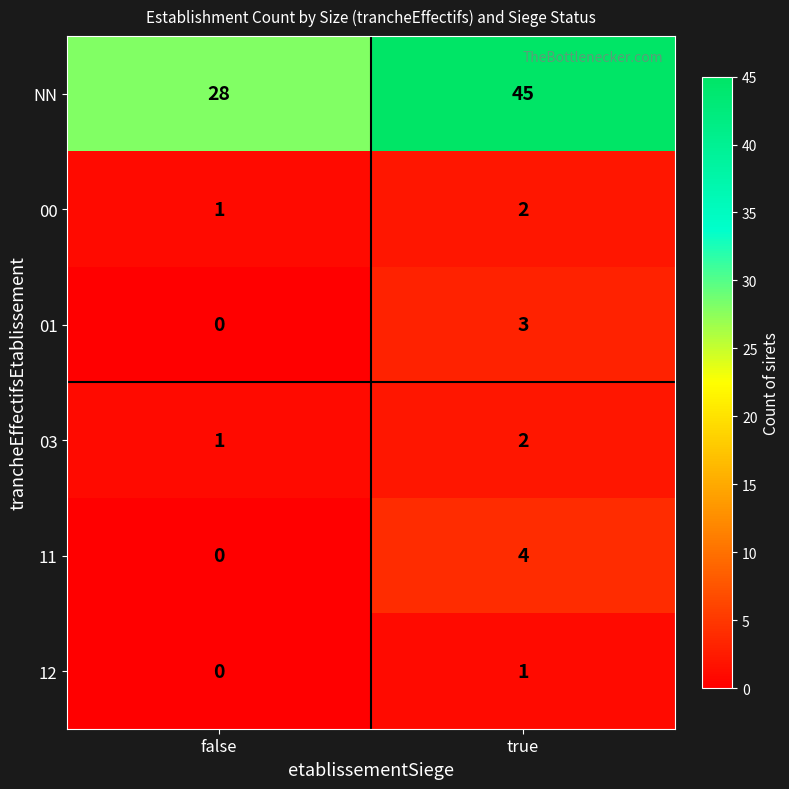

Which category has the highest value across all series?

true